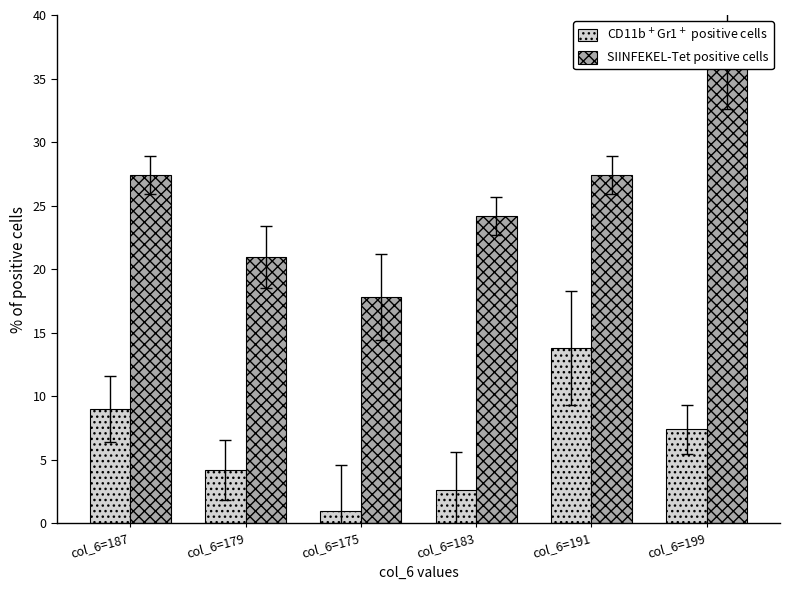

What value does the SIINFEKEL-Tet positive cells series have at col_6=191?

27.4